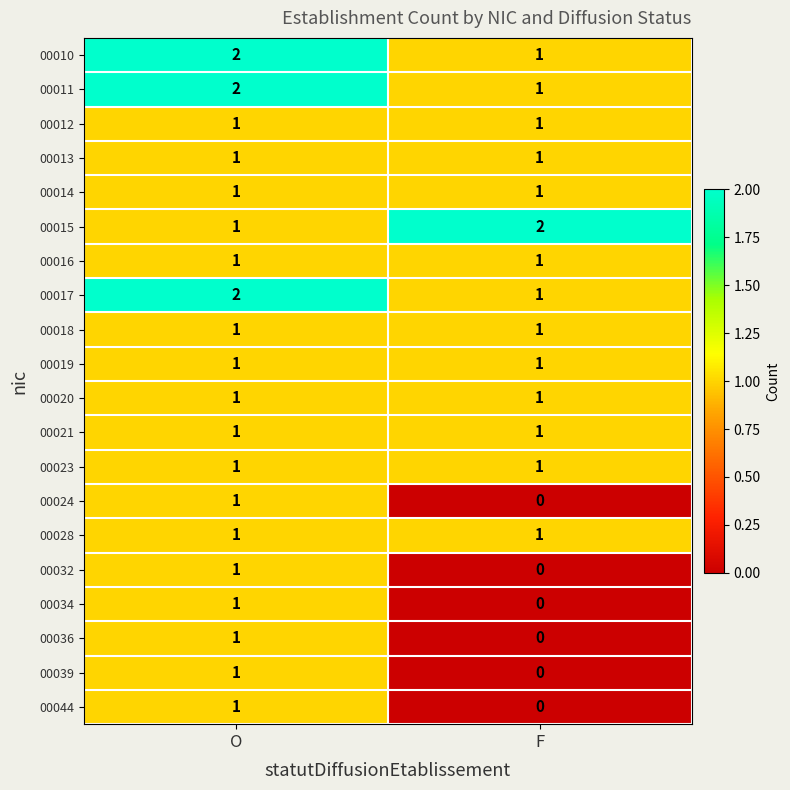

Rank the categories by 00015 value from lowest to highest.

O, F